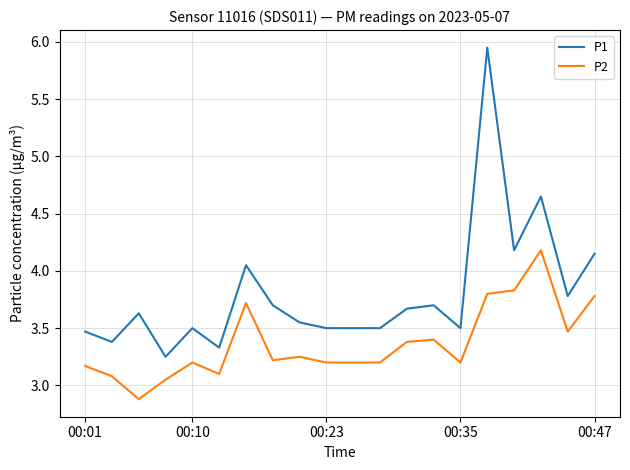

What is the minimum value shown in the chart?

2.9